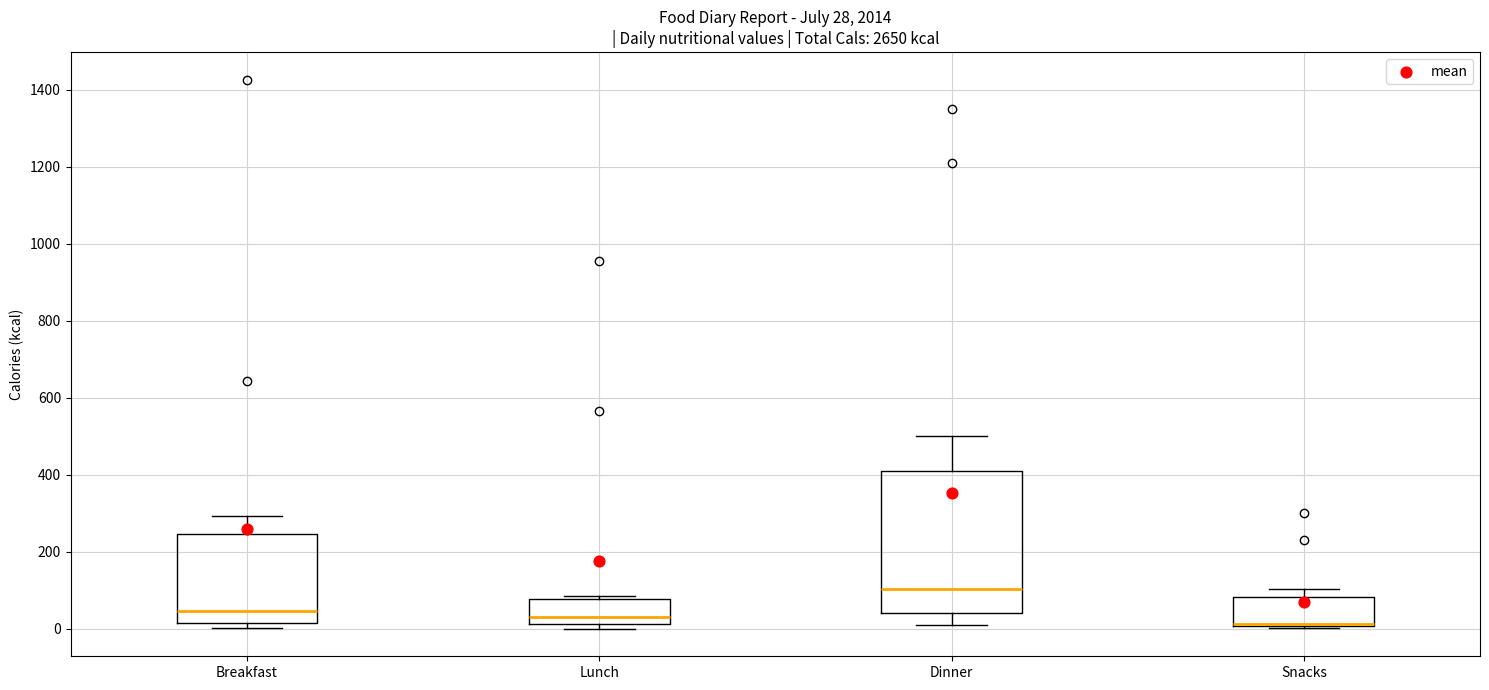

Which box is the tallest, from its lower edge to its upper edge?

Dinner